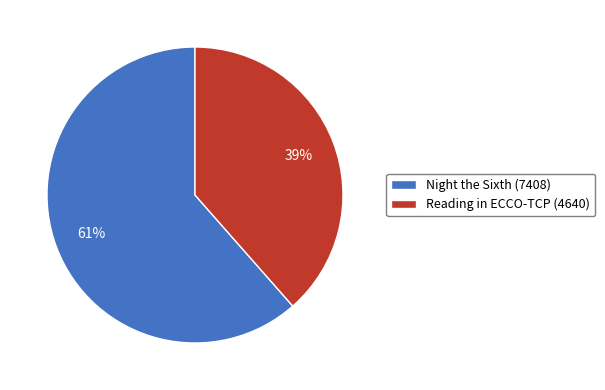

Is there any slice that represents more than half of the pie?

Yes